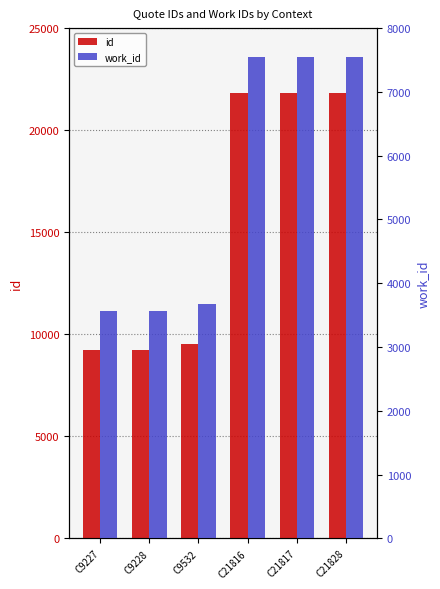

Does the chart contain stacked bars?

No